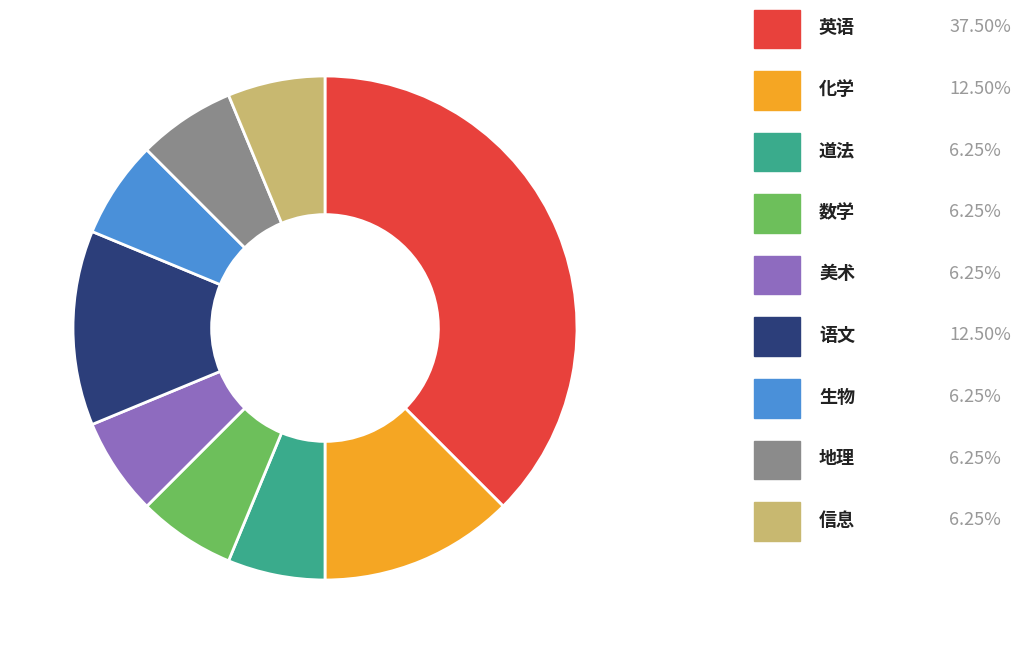

How many segments does this pie chart have?

9